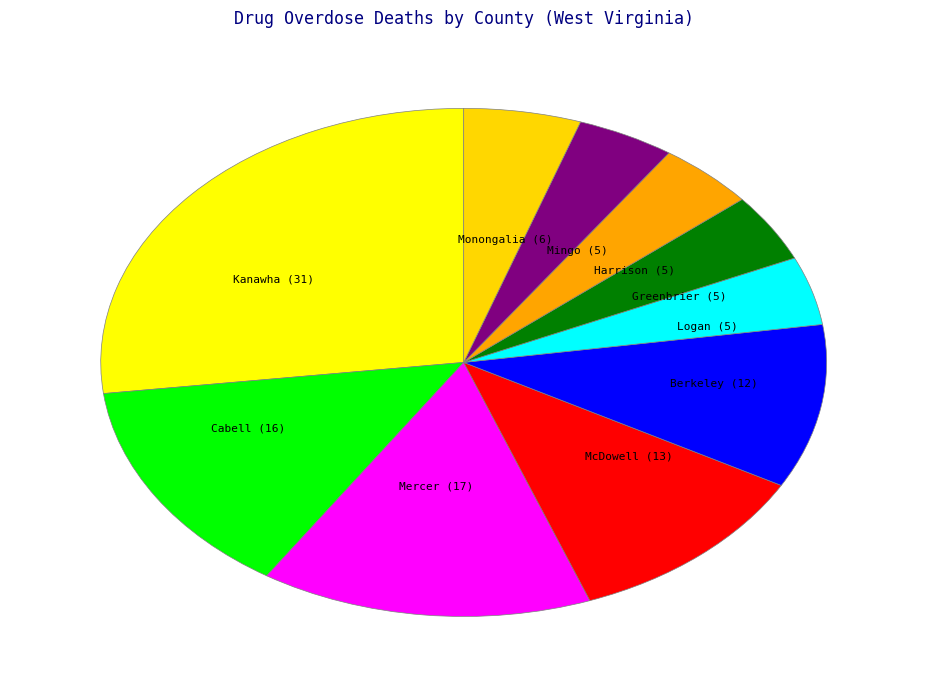

Count the number of slices in the pie.

10